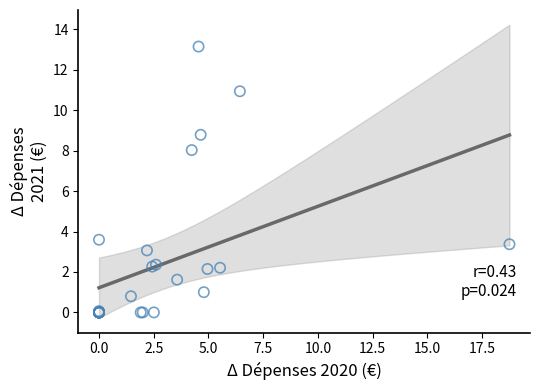

What Y value in the scatter plot is closest to 6?

8.0